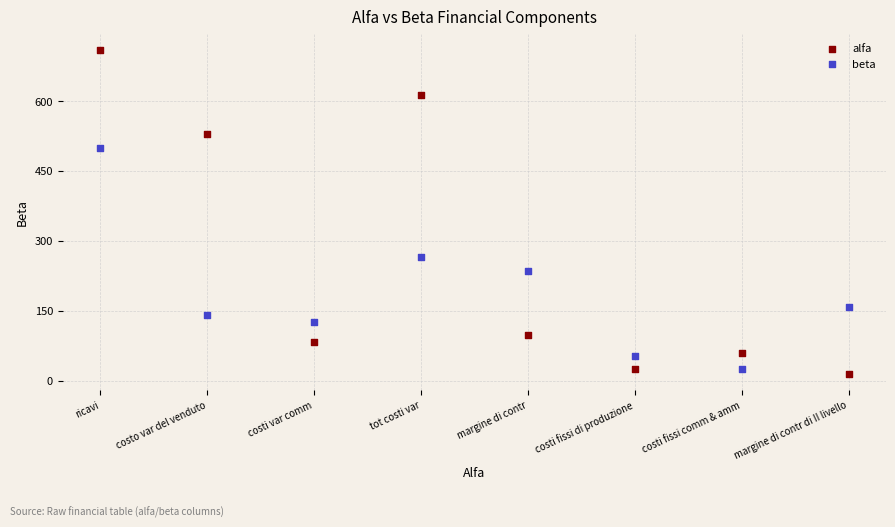

Which series has the widest spread of Y values?

alfa